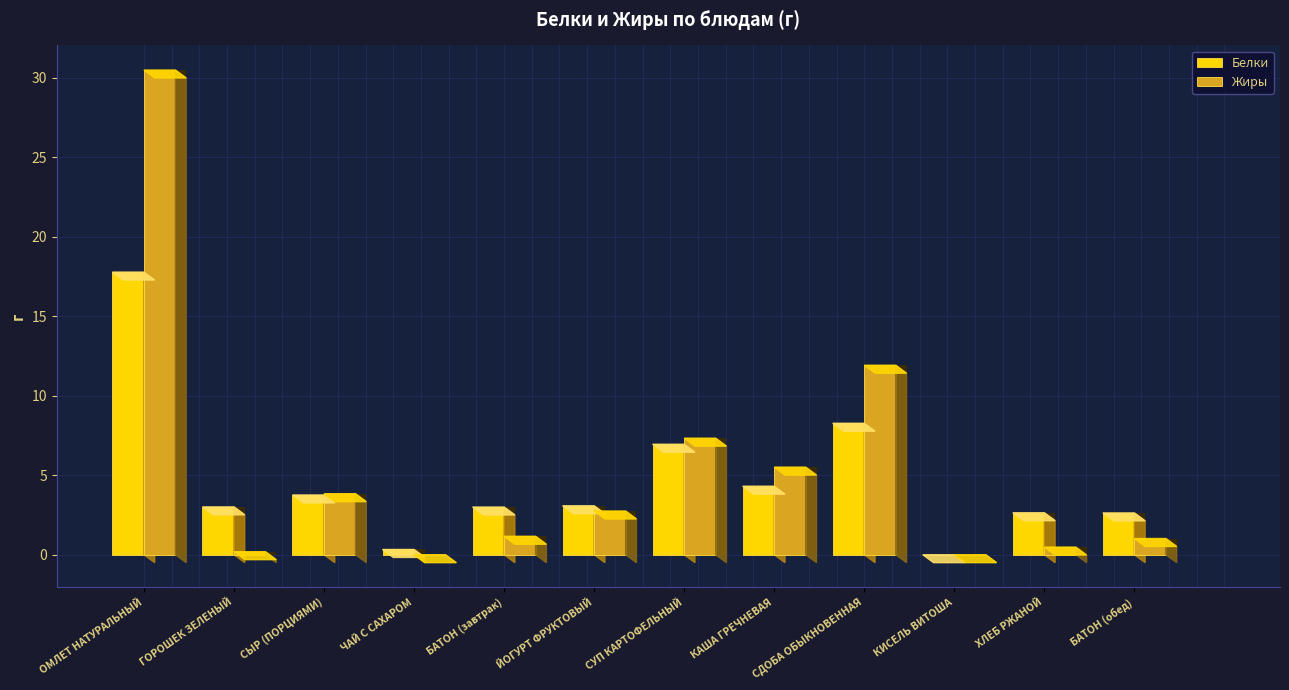

What is the spread (max minus min) of values at СЫР (ПОРЦИЯМИ)?

0.1